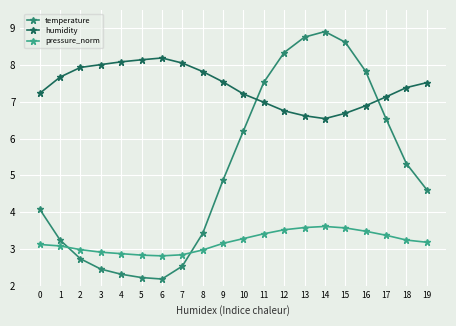

True or false: humidity and pressure_norm intersect in this chart.

False